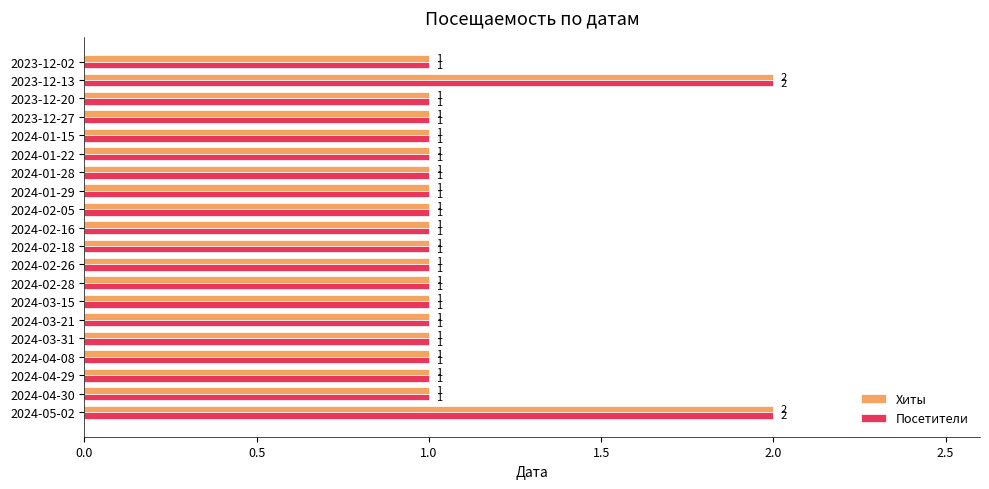

The value of Посетители at 2024-04-29 is 1. True or false?

True